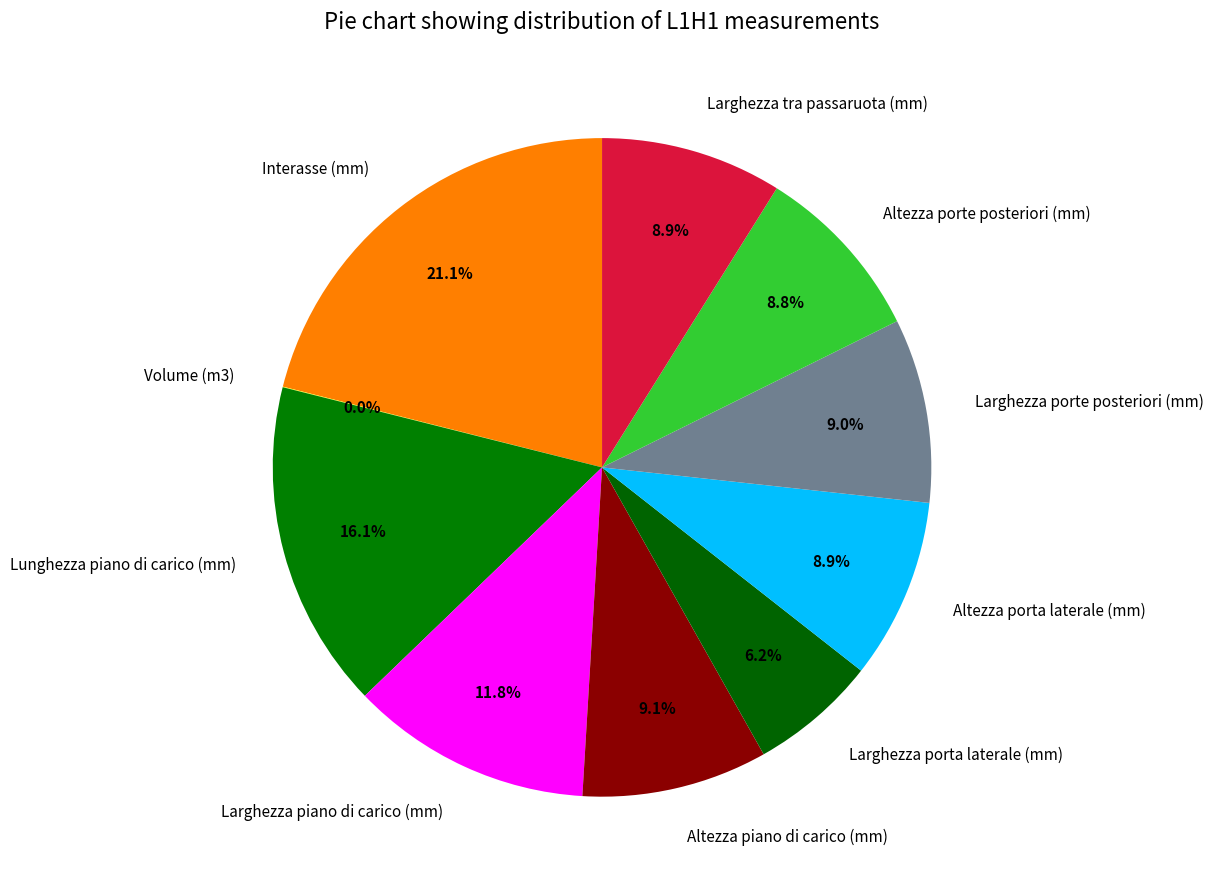

To the nearest percent, what percentage of the pie is Larghezza tra passaruota (mm)?

9%